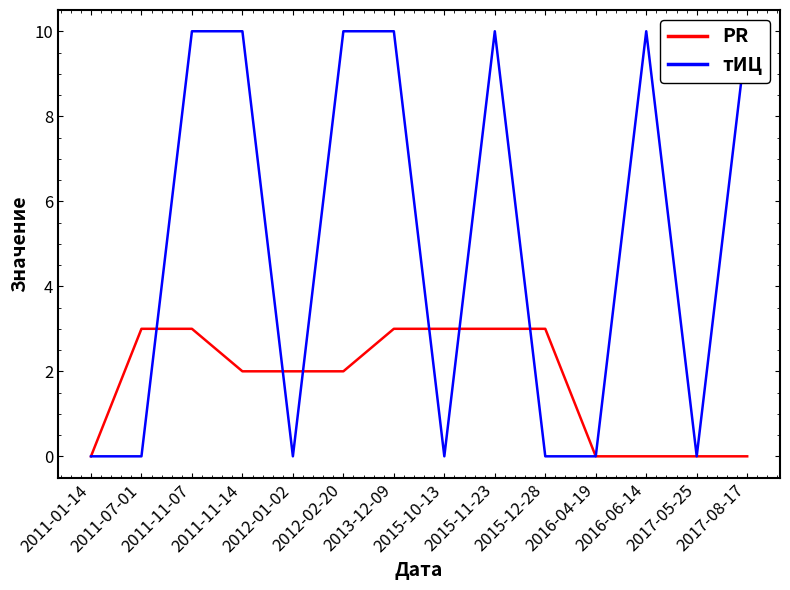

What is the highest value of the PR series?

3